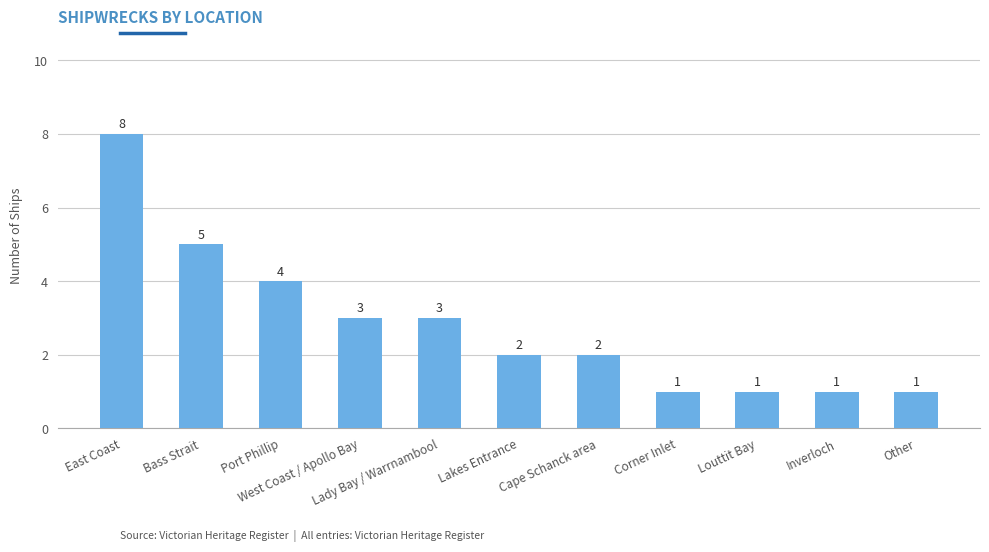

Between Lakes Entrance and Port Phillip, which is larger?

Port Phillip